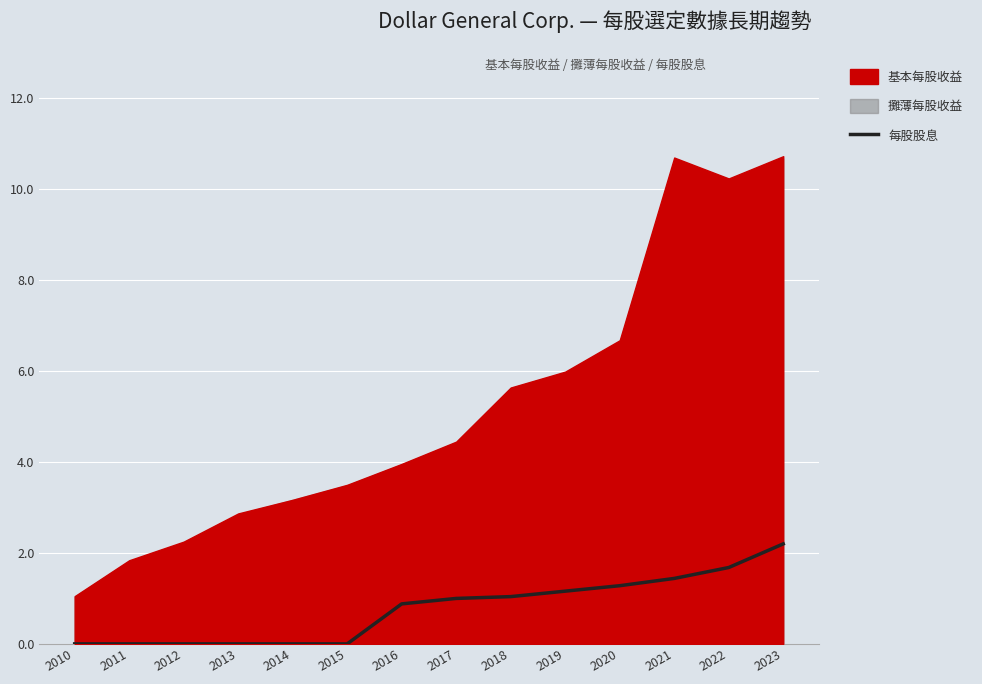

What is the maximum value shown in the chart?

2.2